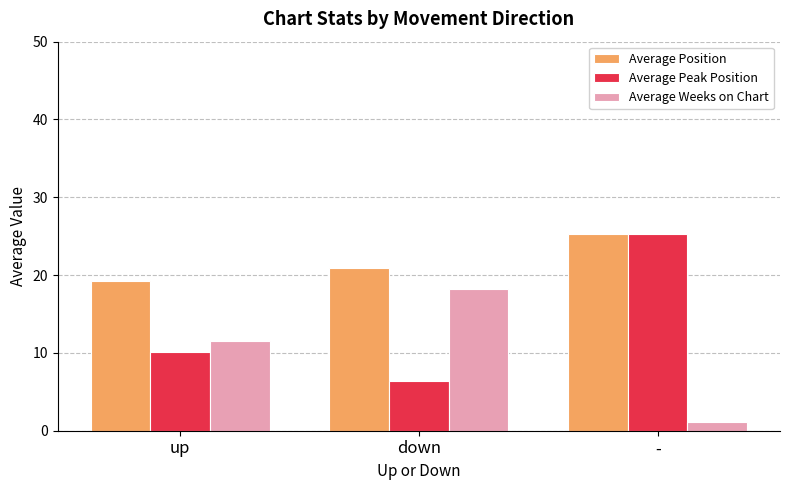

The value of Average Weeks on Chart at up is 11.5. True or false?

True